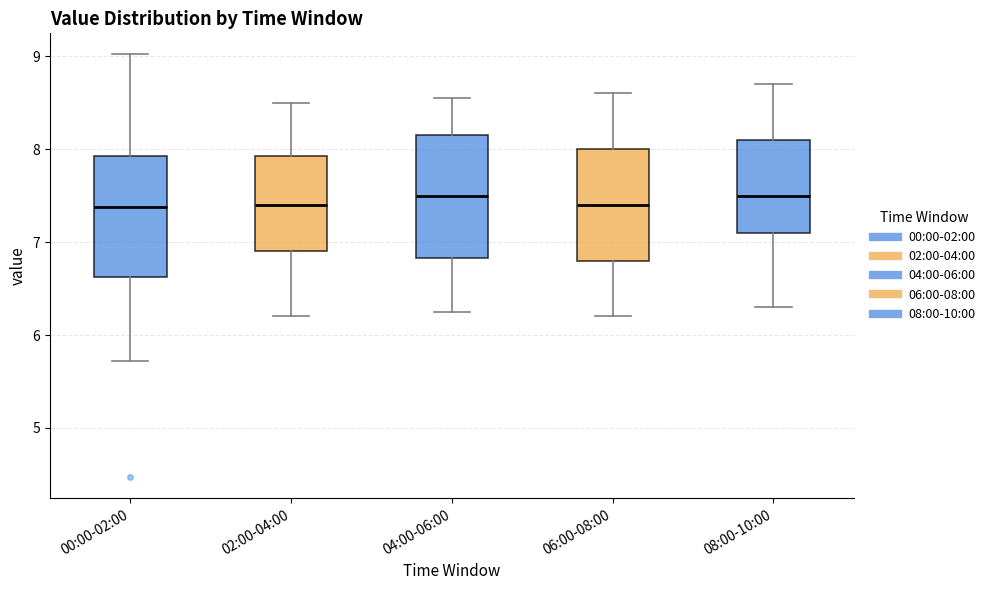

Reading left to right, transcribe this box plot: for each box, give where its median line is, the range the box spans, and where its two whiskers end, as read against the y-axis. The values are not printed on the chart, so give them approximately, as read against the axis.

00:00-02:00: median 7.4, box 6.6 to 7.9, whiskers 5.7 to 9.0
02:00-04:00: median 7.4, box 6.9 to 7.9, whiskers 6.2 to 8.5
04:00-06:00: median 7.5, box 6.8 to 8.2, whiskers 6.3 to 8.6
06:00-08:00: median 7.4, box 6.8 to 8.0, whiskers 6.2 to 8.6
08:00-10:00: median 7.5, box 7.1 to 8.1, whiskers 6.3 to 8.7